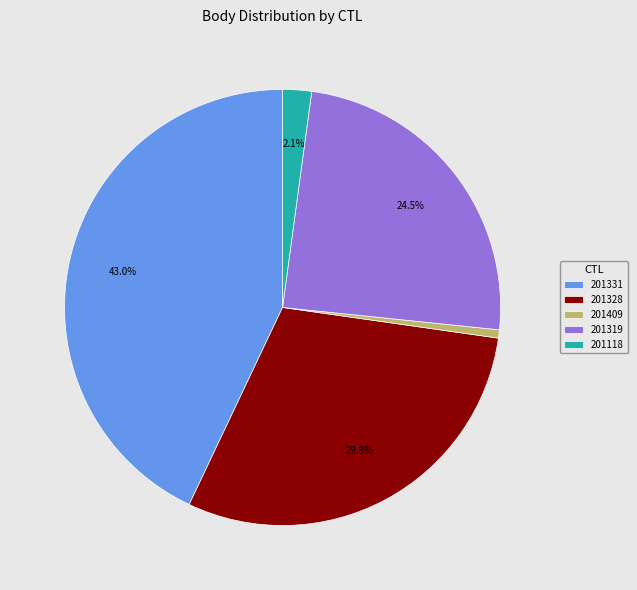

To the nearest percent, what portion does 201409 represent?

1%